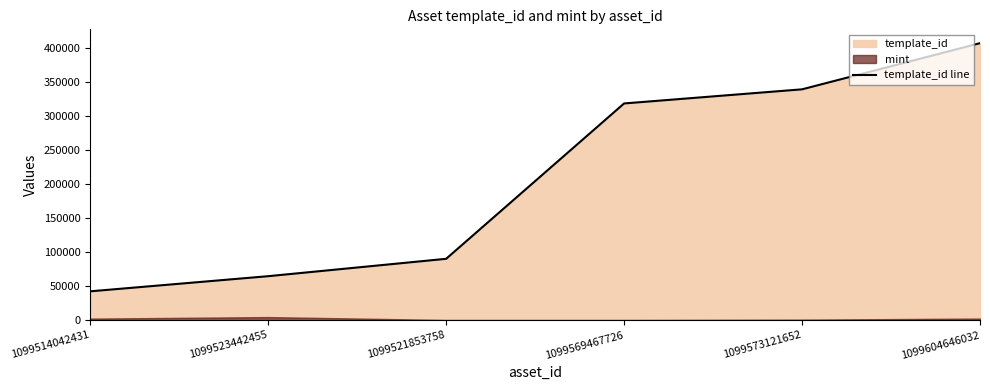

What is the value of the 2nd point from the left?

64660